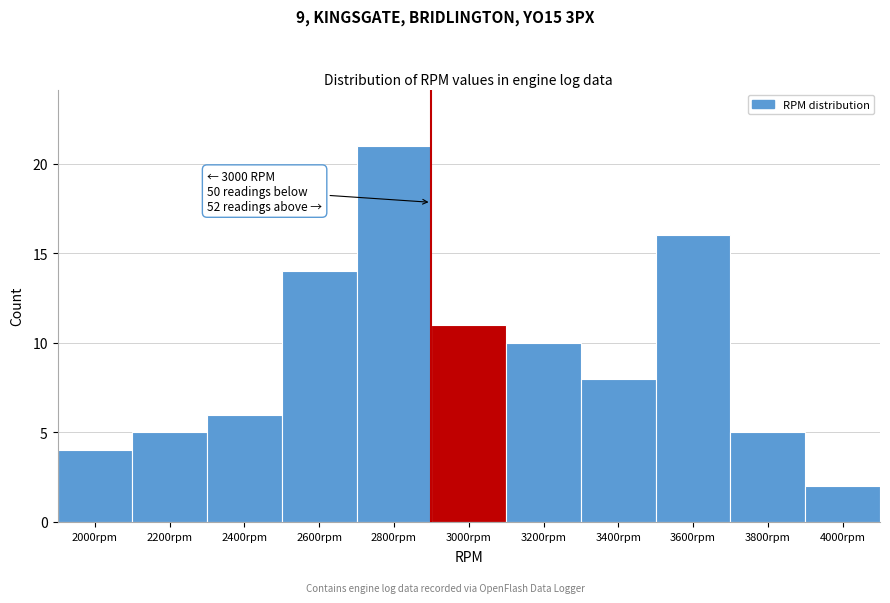

Reading right to left, transcribe all the data shown in this chart.

2	5	16	8	10	11	21	14	6	5	4